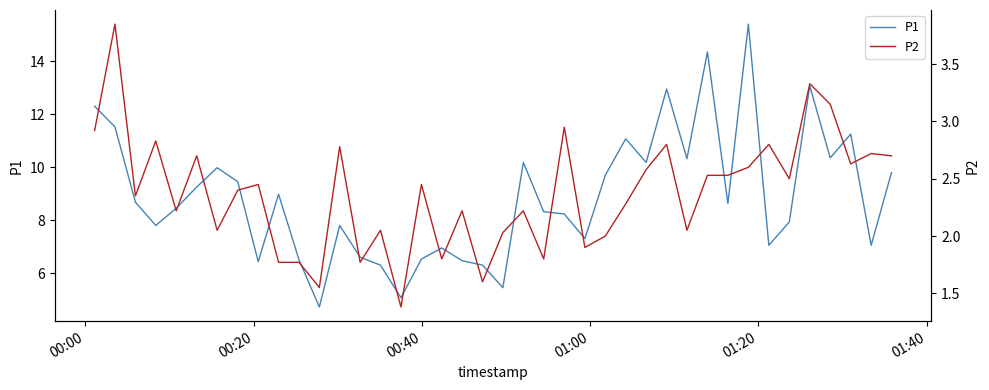

What is the highest value of the P1 series?

15.4